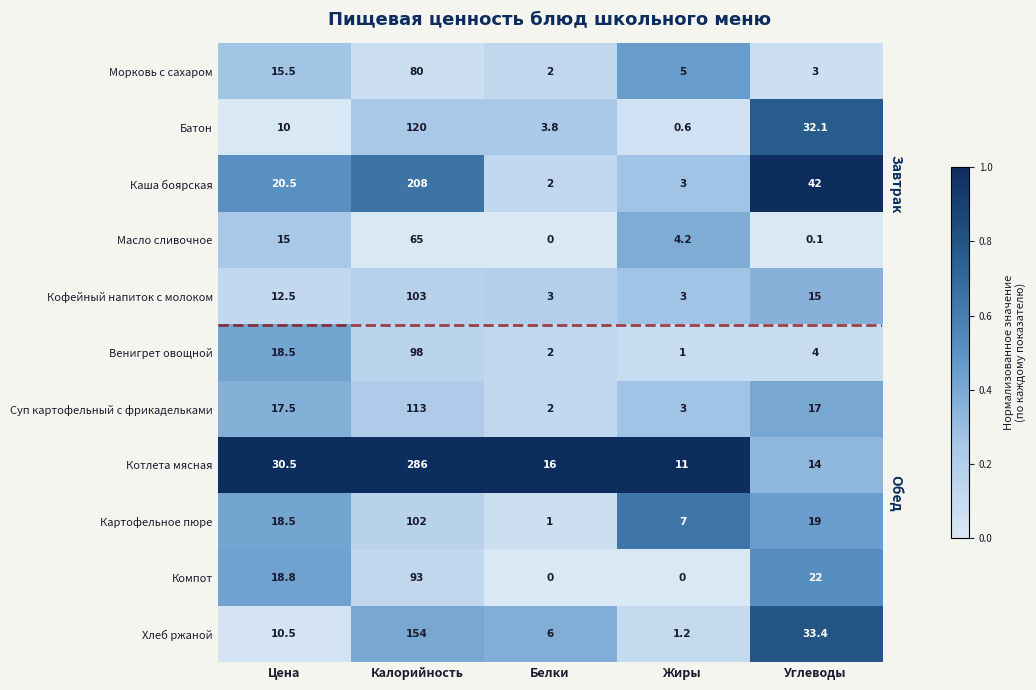

At which label does Венигрет овощной reach its minimum?

Жиры